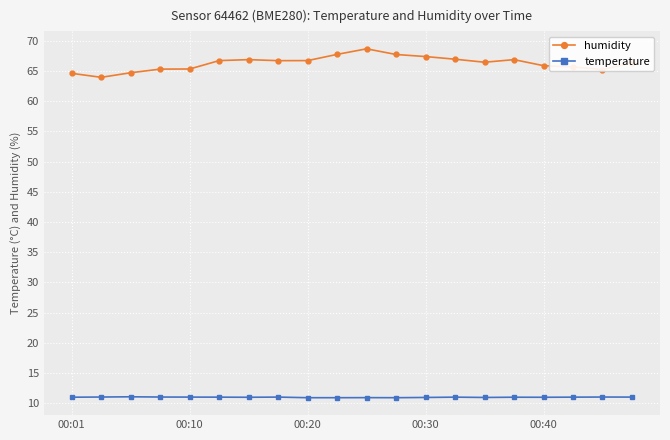

True or false: temperature has more than 0 points higher than both neighbors.

True